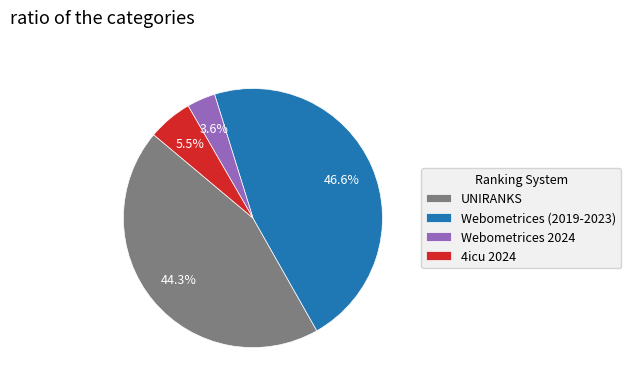

Does UNIRANKS represent more than half of the total?

No